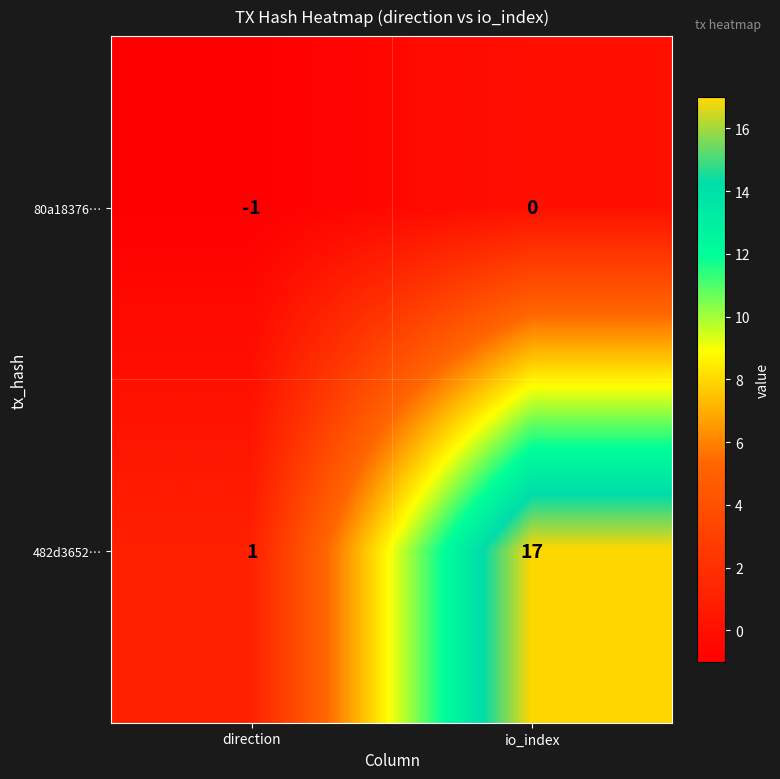

What is the average value of the 482d3652… series?

9